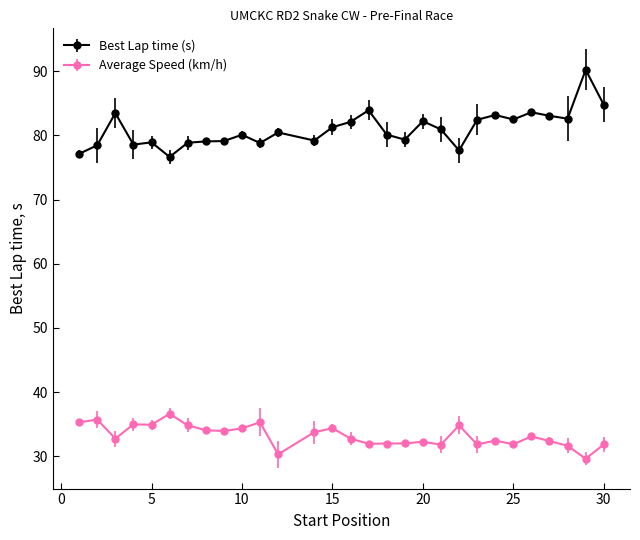

Rank the series by their average value, from lowest to highest.

Average Speed (km/h), Best Lap time (s)